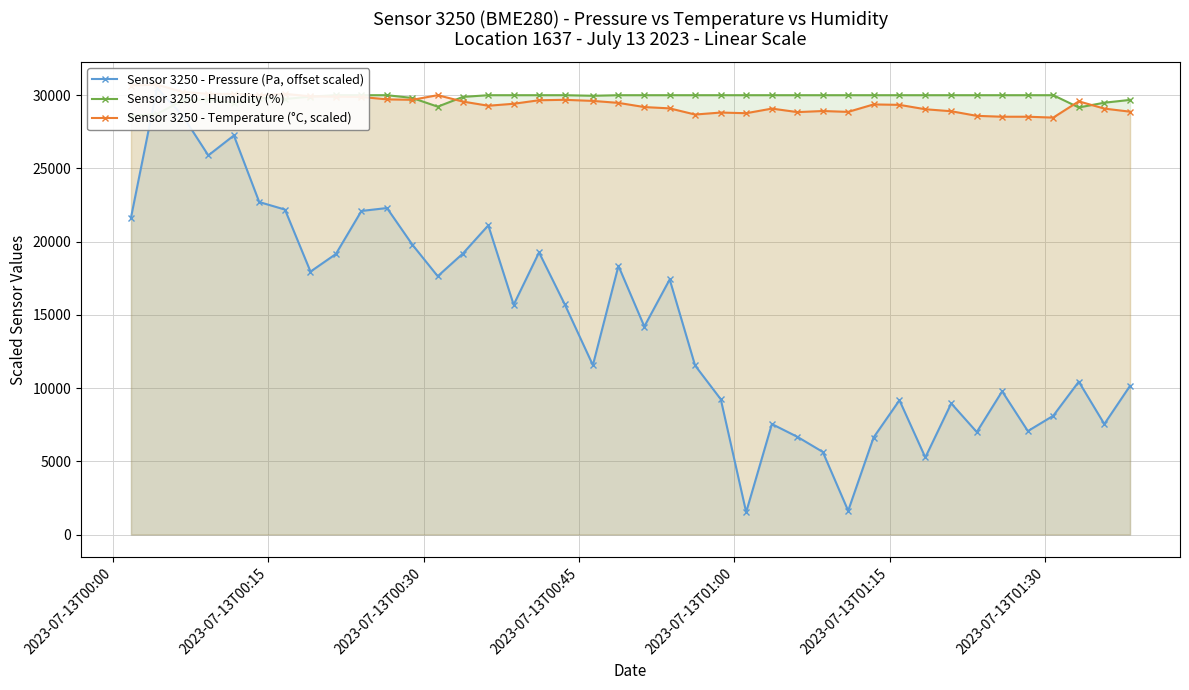

True or false: Sensor 3250 - Temperature (°C, scaled) and Sensor 3250 - Humidity (%) cross at least once.

True